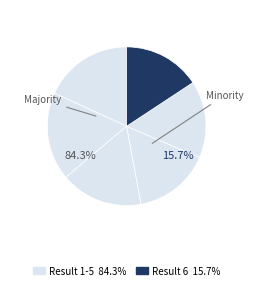

Is there any slice that represents more than half of the pie?

No